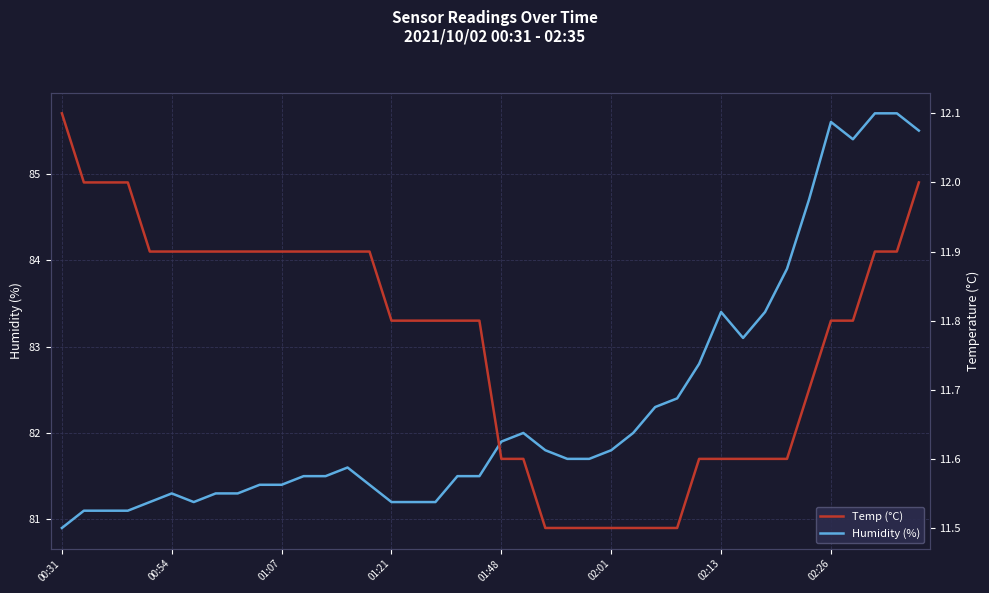

At how many categories does at least one series exceed 38?

40